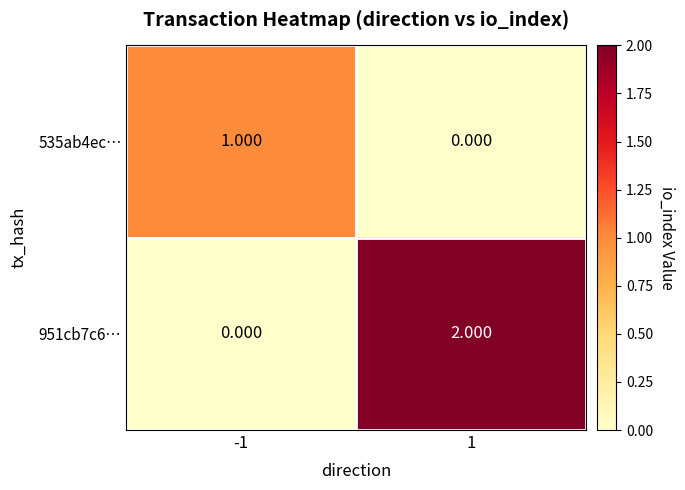

Is the value of 951cb7c6… at 1 greater than the value of 535ab4ec… at 1?

Yes